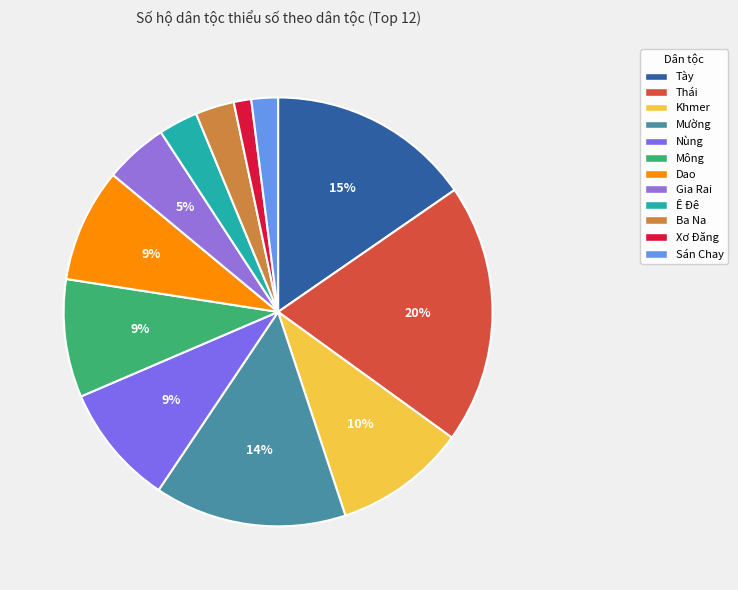

What percentage is the Khmer slice, to the nearest percent?

10%